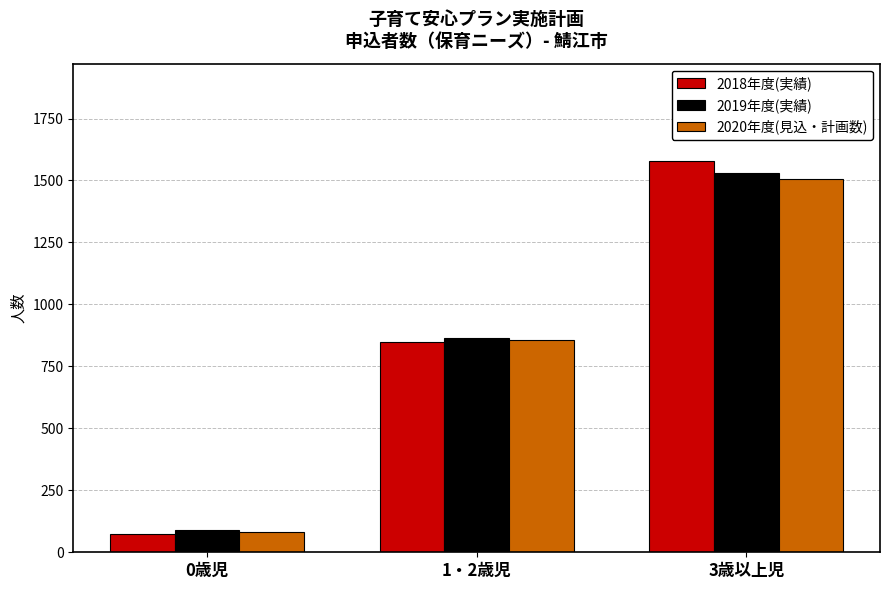

Count the 2020年度(見込・計画数) values in the range 81 to 1507.

3